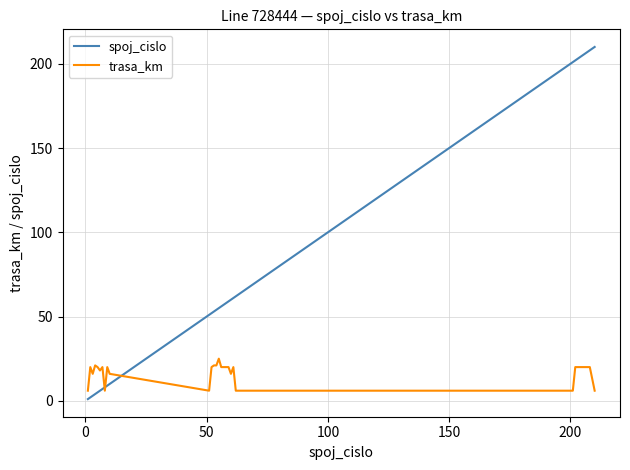

Rank the series by their maximum value, from highest to lowest.

spoj_cislo, trasa_km